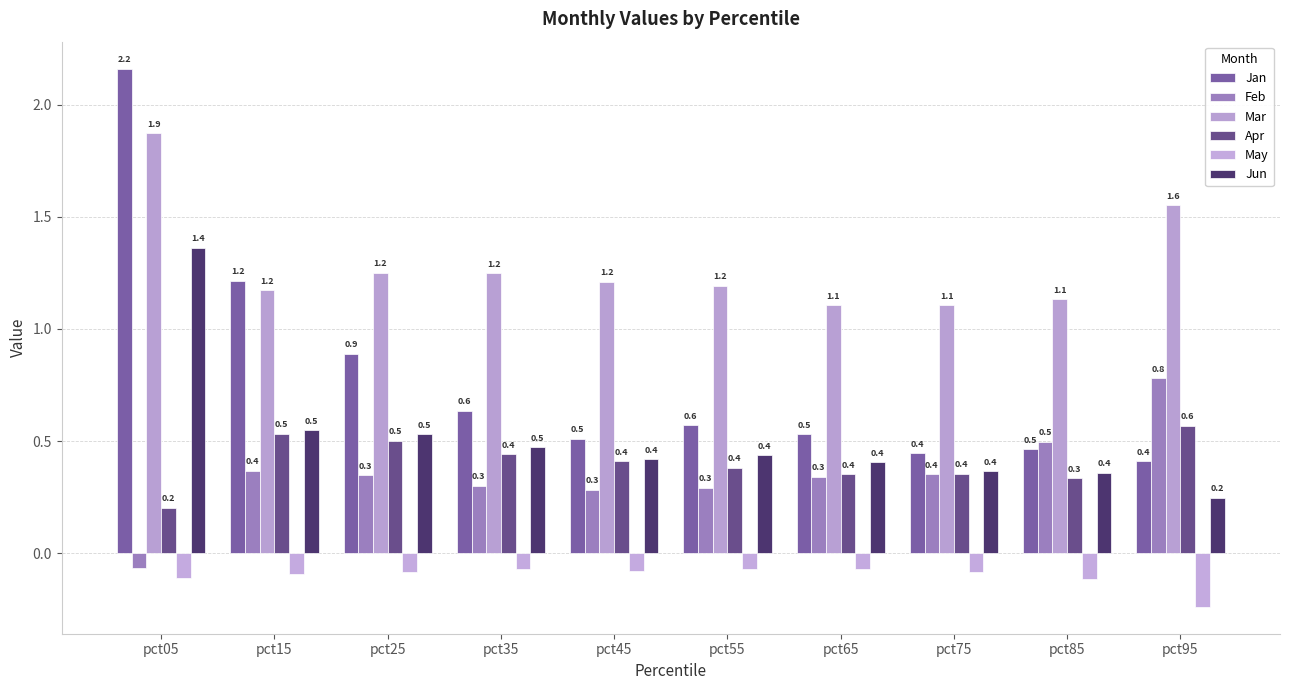

What is the value of the Mar bar at the 6th from the left?

1.2